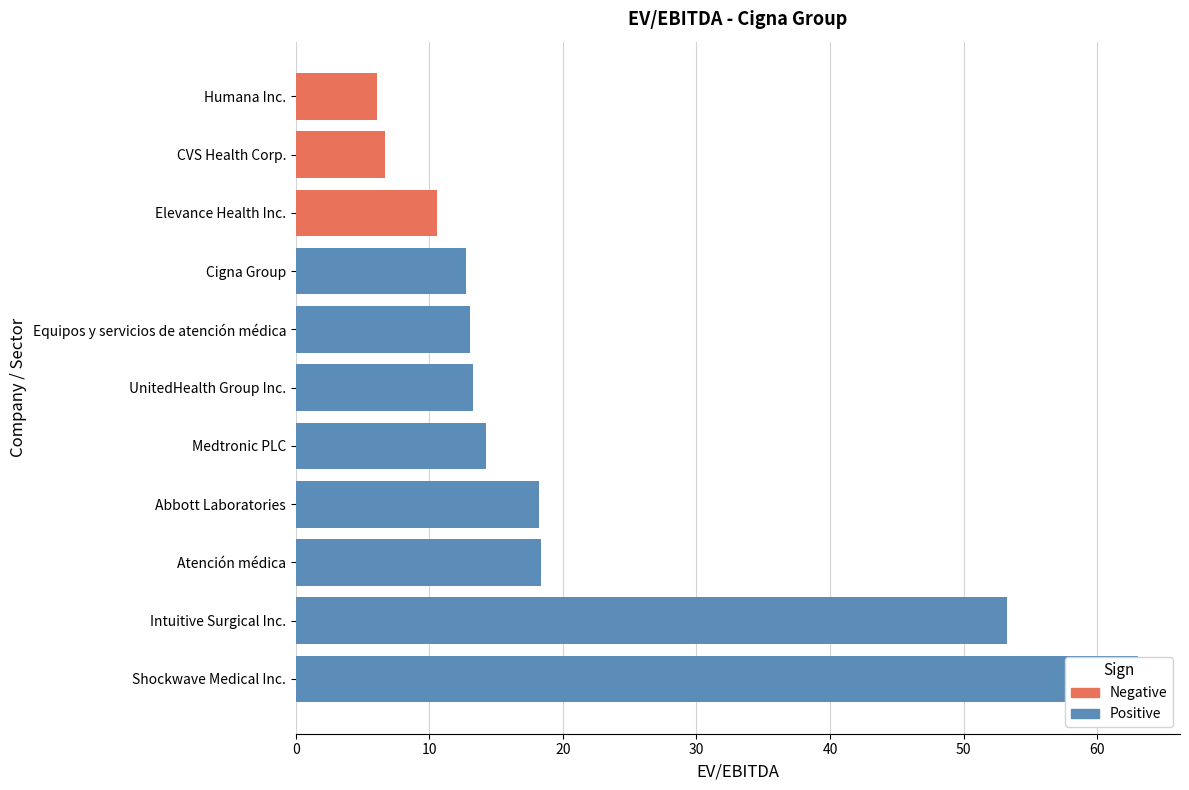

What is the greatest value displayed?

63.0